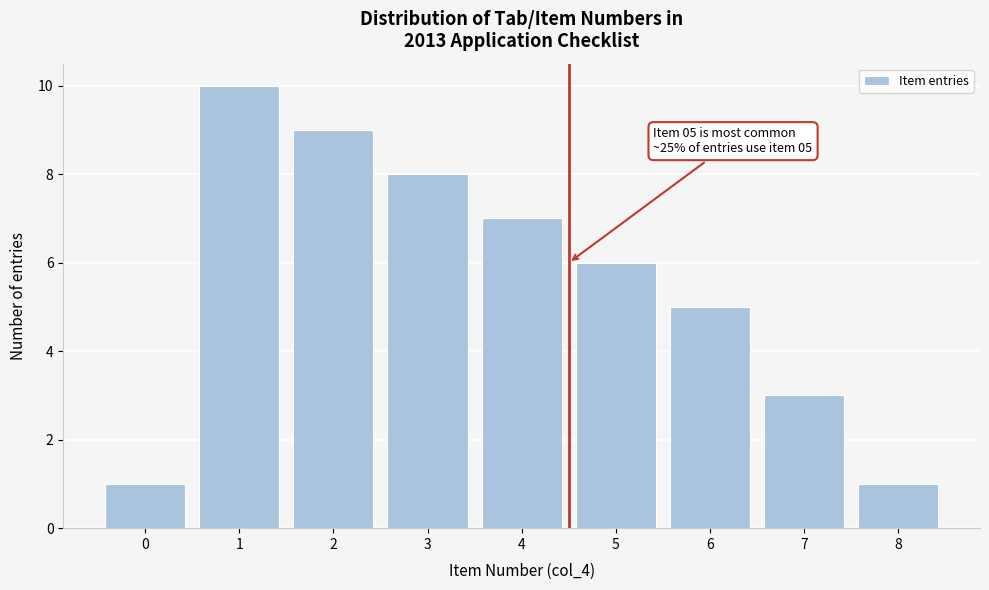

Reading left to right, what are all the values shown in this chart?

0=1	1=10	2=9	3=8	4=7	5=6	6=5	7=3	8=1